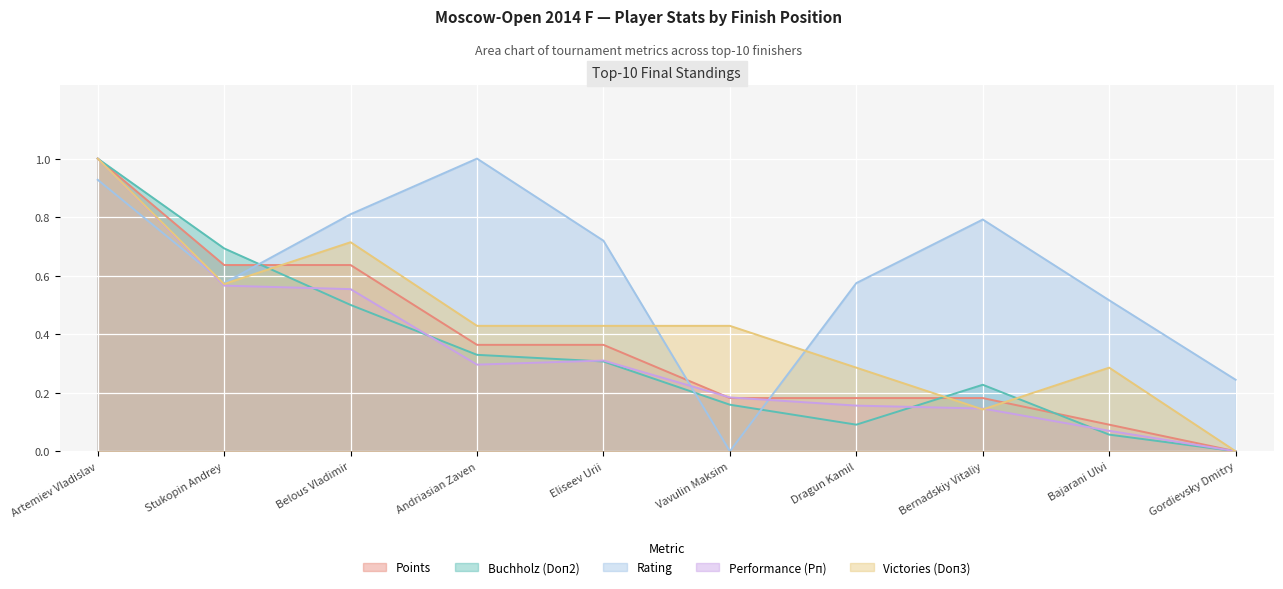

What is the maximum value for Rating?

1.0